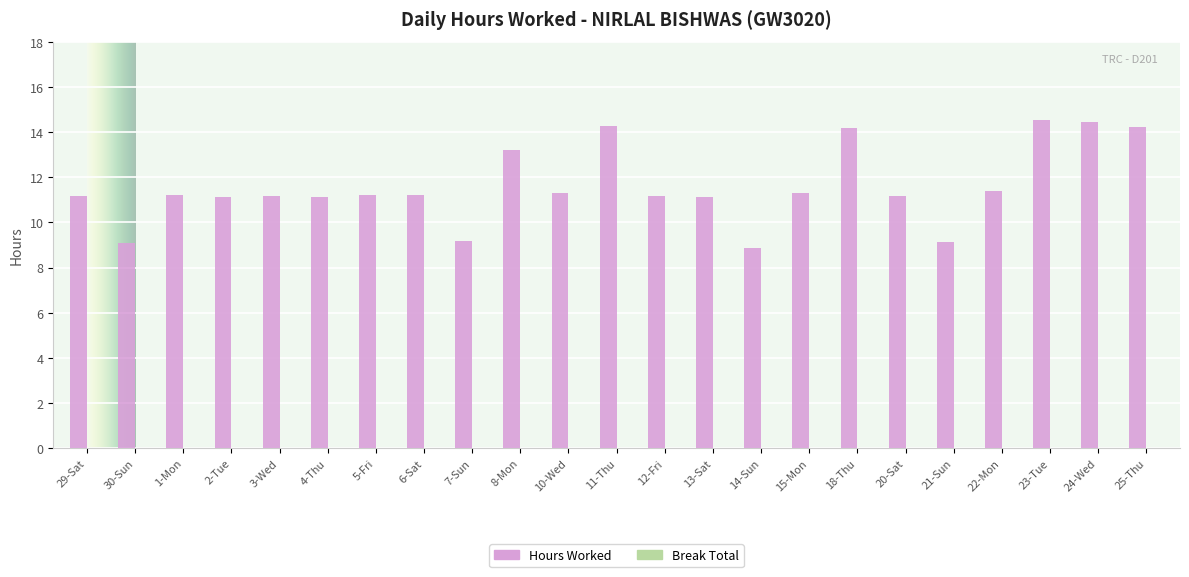

What is the difference between the second highest and minimum values?

5.6